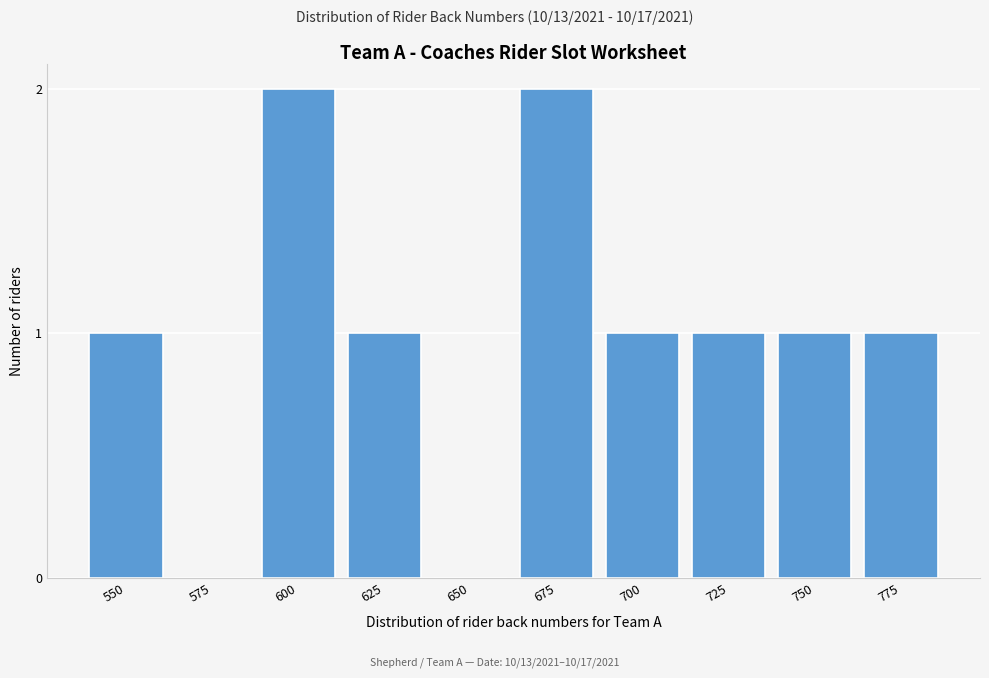

Reading left to right, what are all the values shown in this chart?

550=1	575=0	600=2	625=1	650=0	675=2	700=1	725=1	750=1	775=1